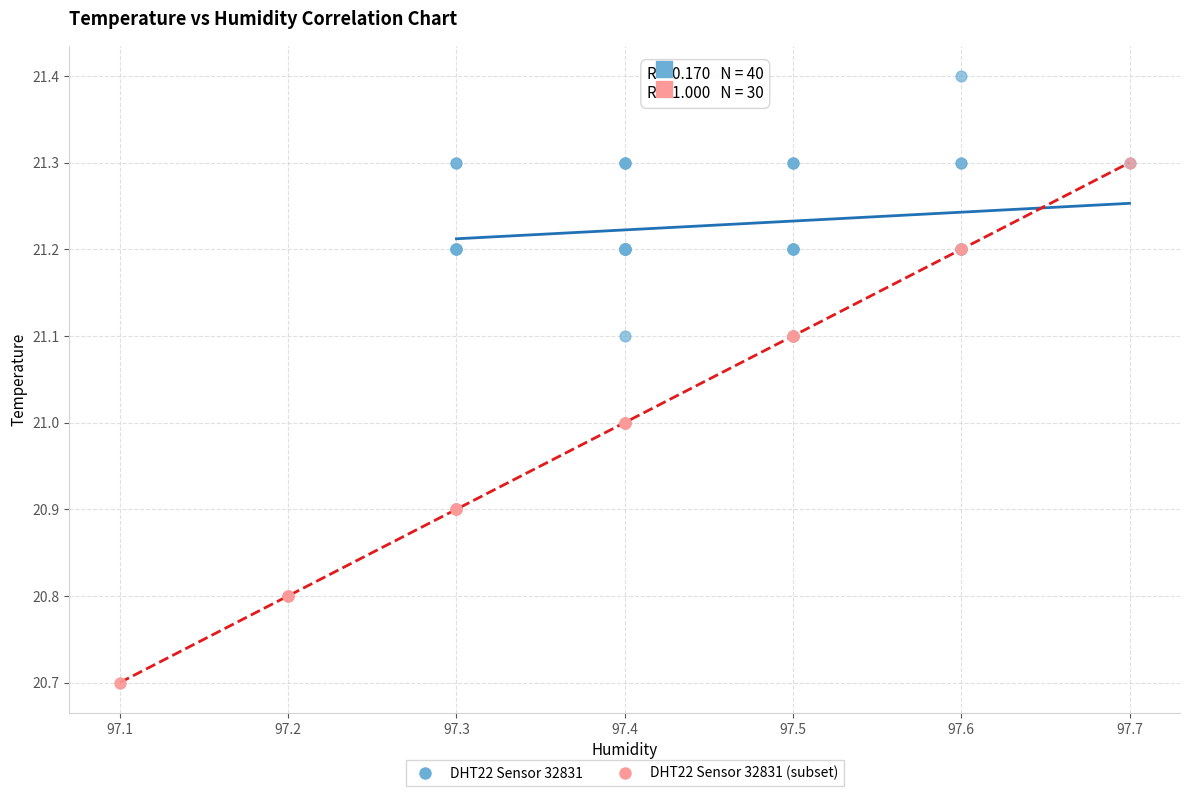

Which series contains the highest Y value?

DHT22 Sensor 32831